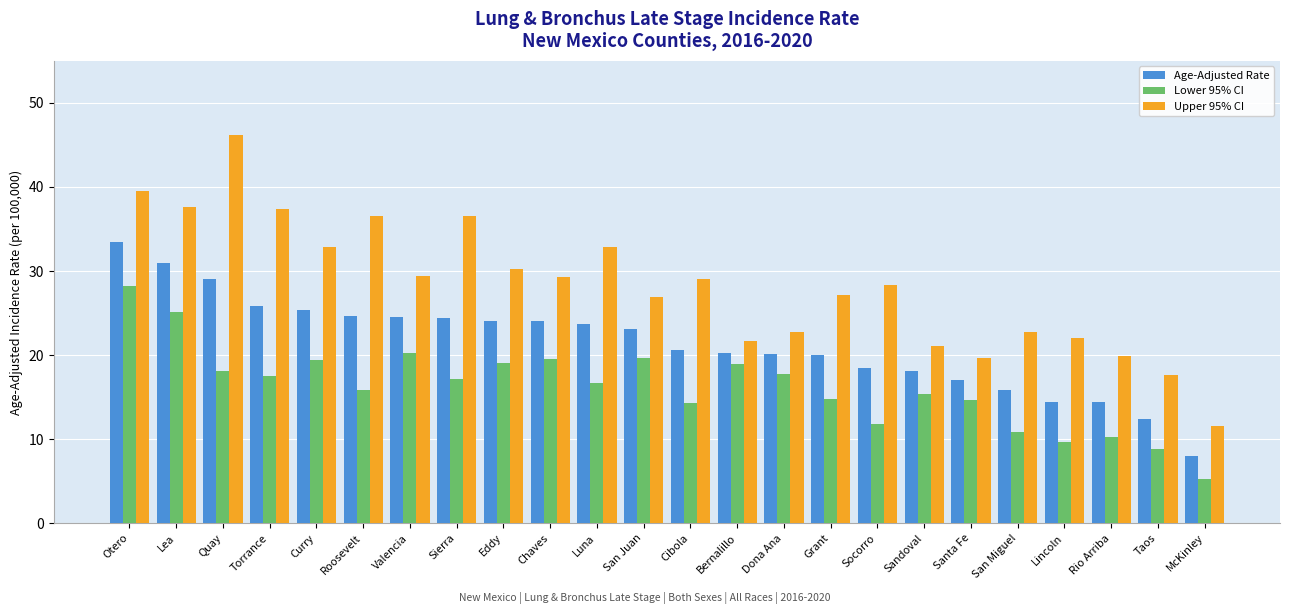

Between San Juan and Taos, which series saw the biggest shift?

Lower 95% CI